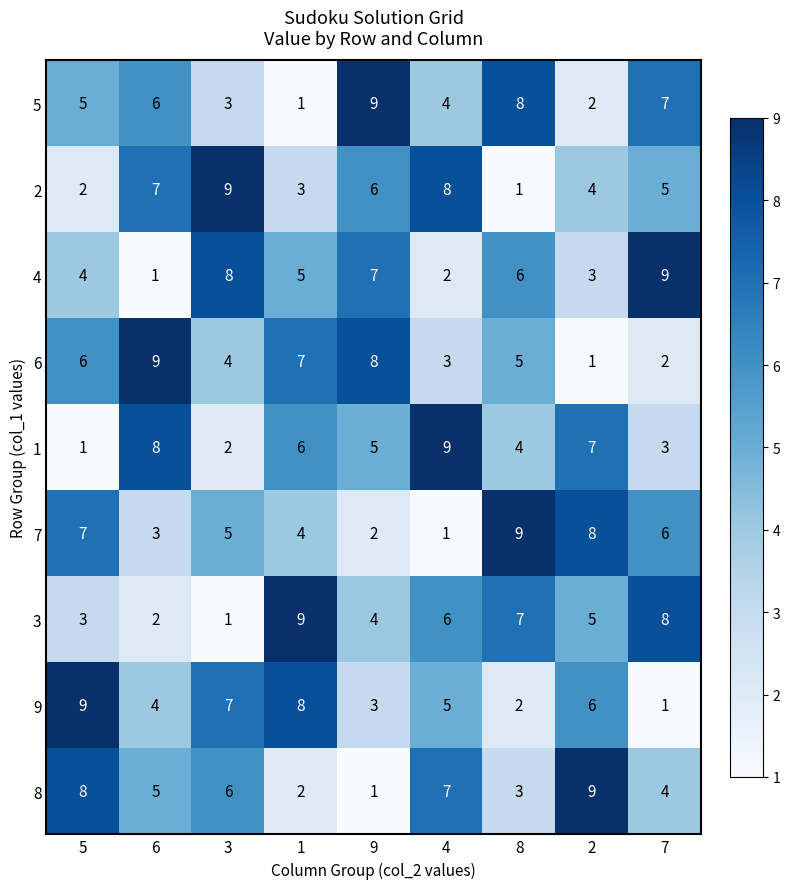

The value of 1 at 6 is 4. True or false?

False